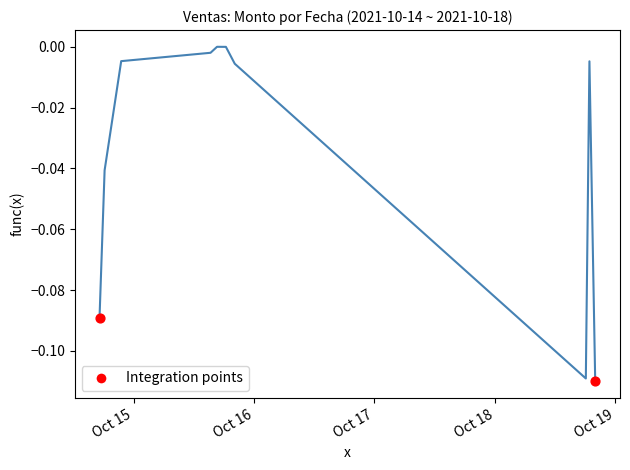

How many lines are shown in the chart?

1